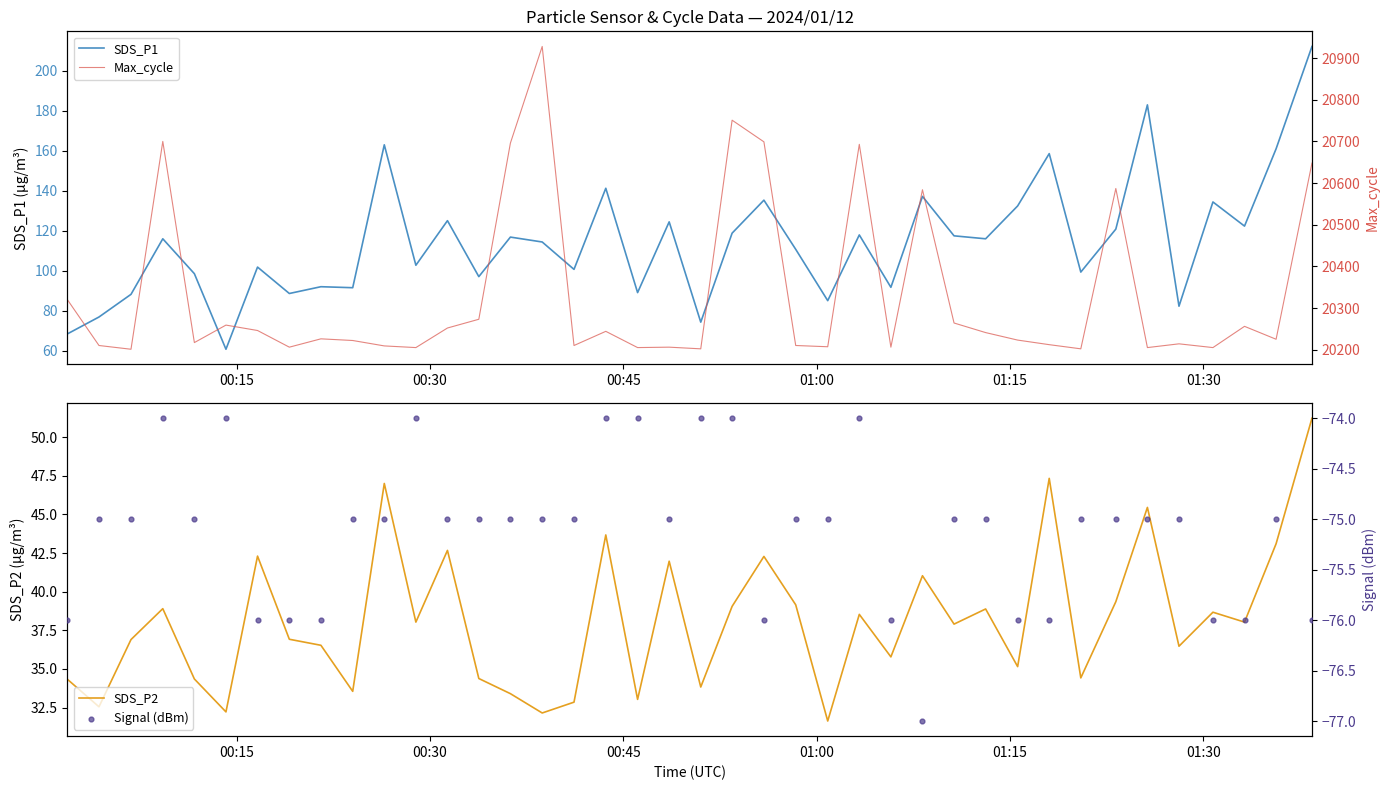

Which series has the largest Y range (max minus min)?

Max_cycle